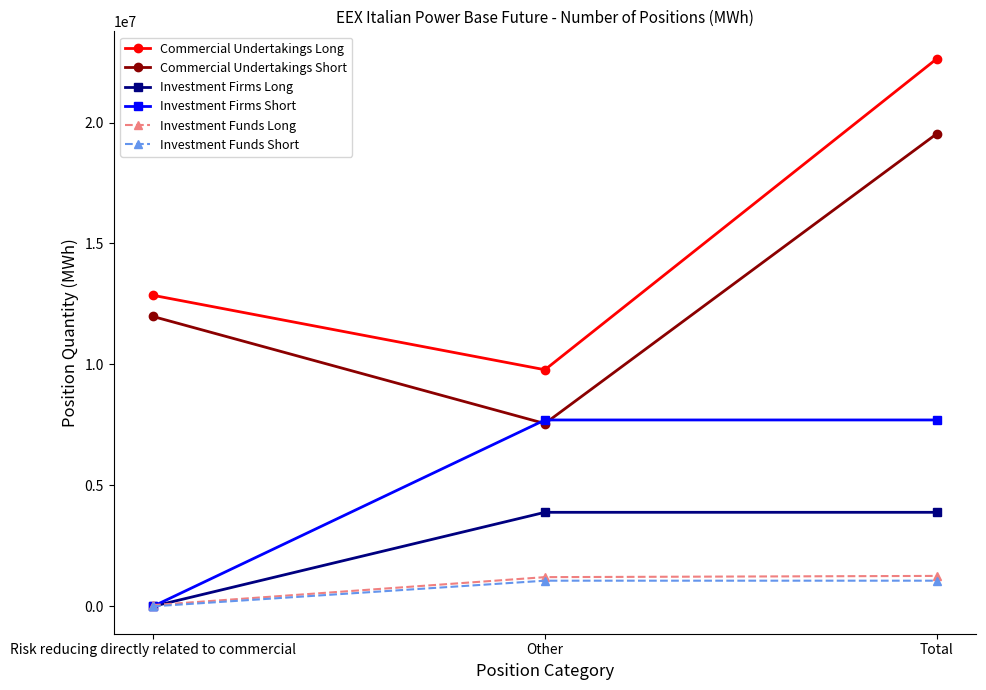

The Commercial Undertakings Long series shows 9779732 at Other. True or false?

True